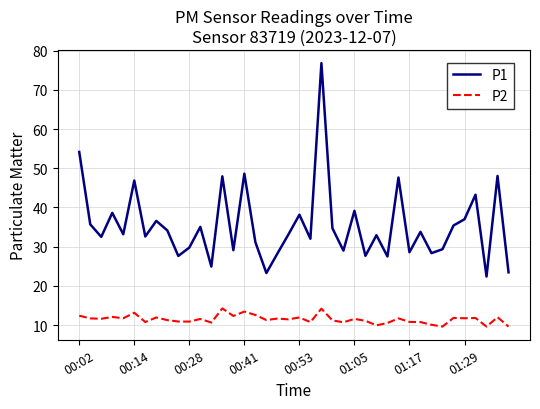

What is the difference between the second highest and minimum values in the P1 series?

31.8